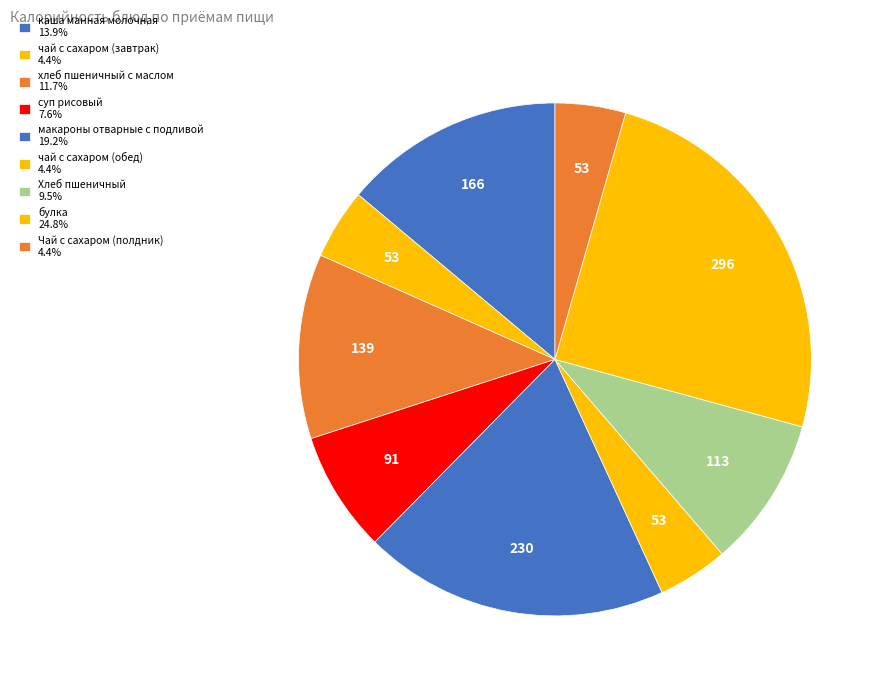

How many segments does this pie chart have?

9